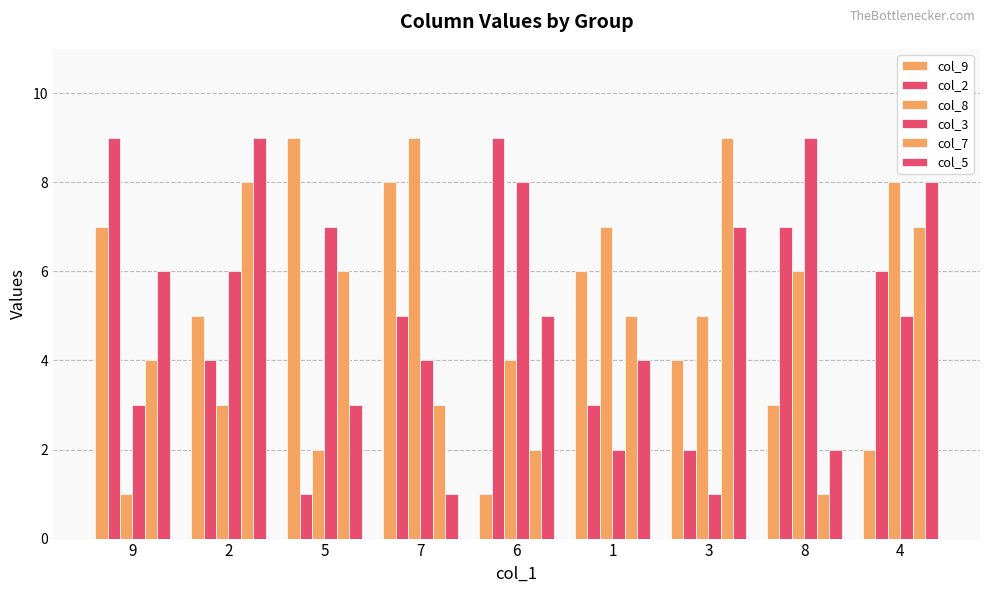

How many distinct data groups are displayed?

6